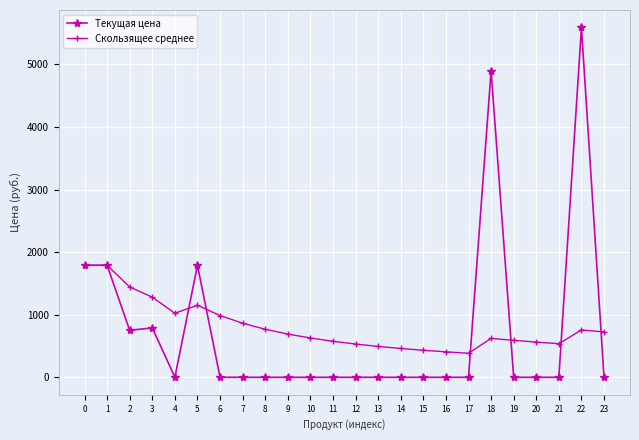

After their last crossing, which series has the higher values: Скользящее среднее or Текущая цена?

Скользящее среднее